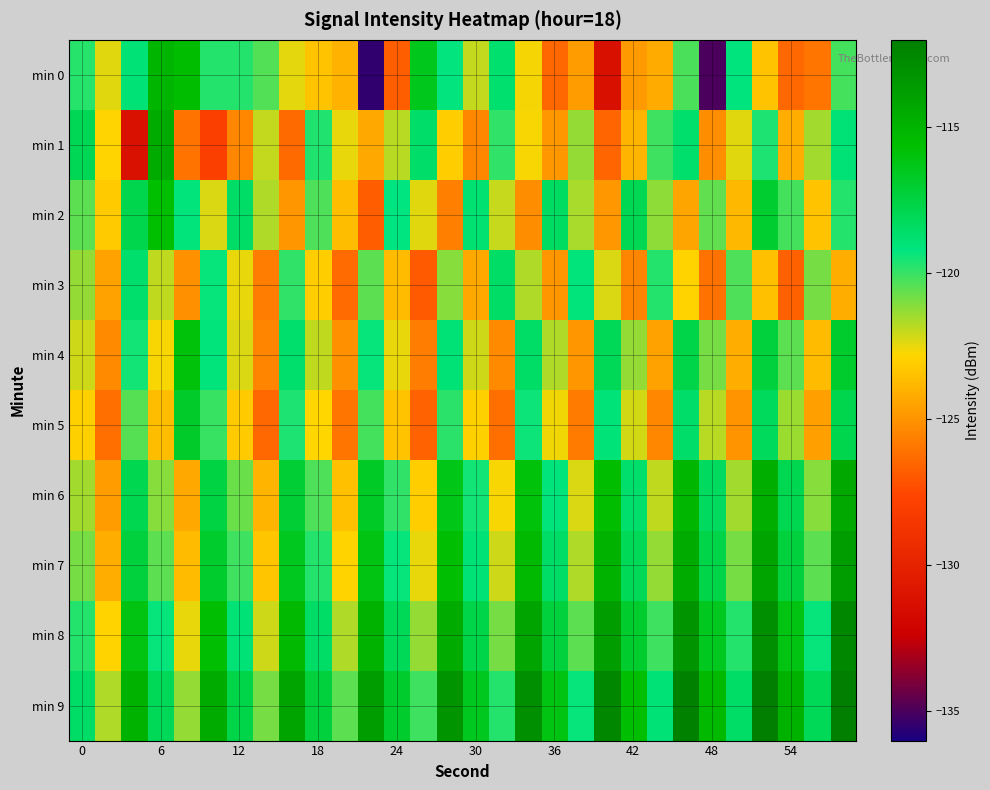

What is the maximum value shown in the chart?

-111.3